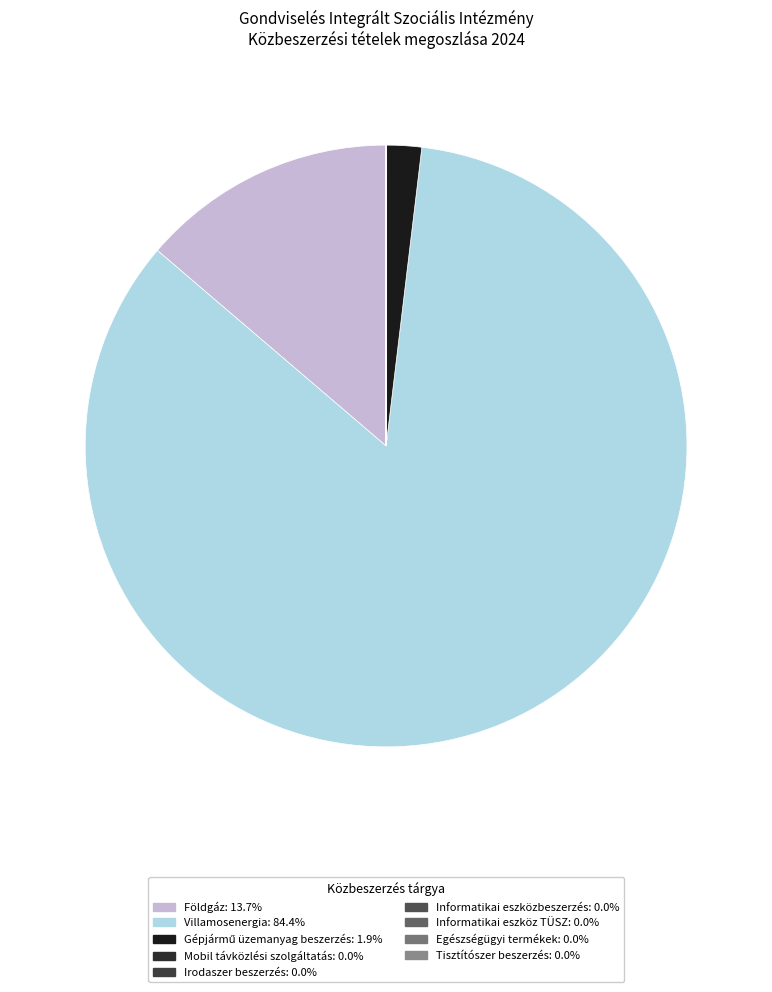

Count the number of slices in the pie.

9